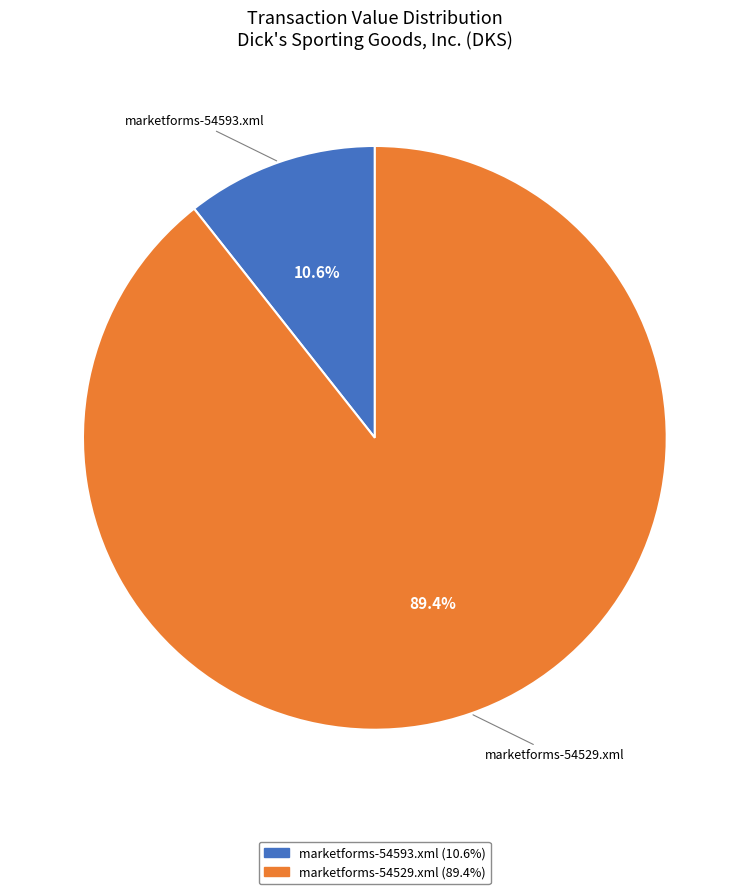

How many slices are in this pie chart?

2